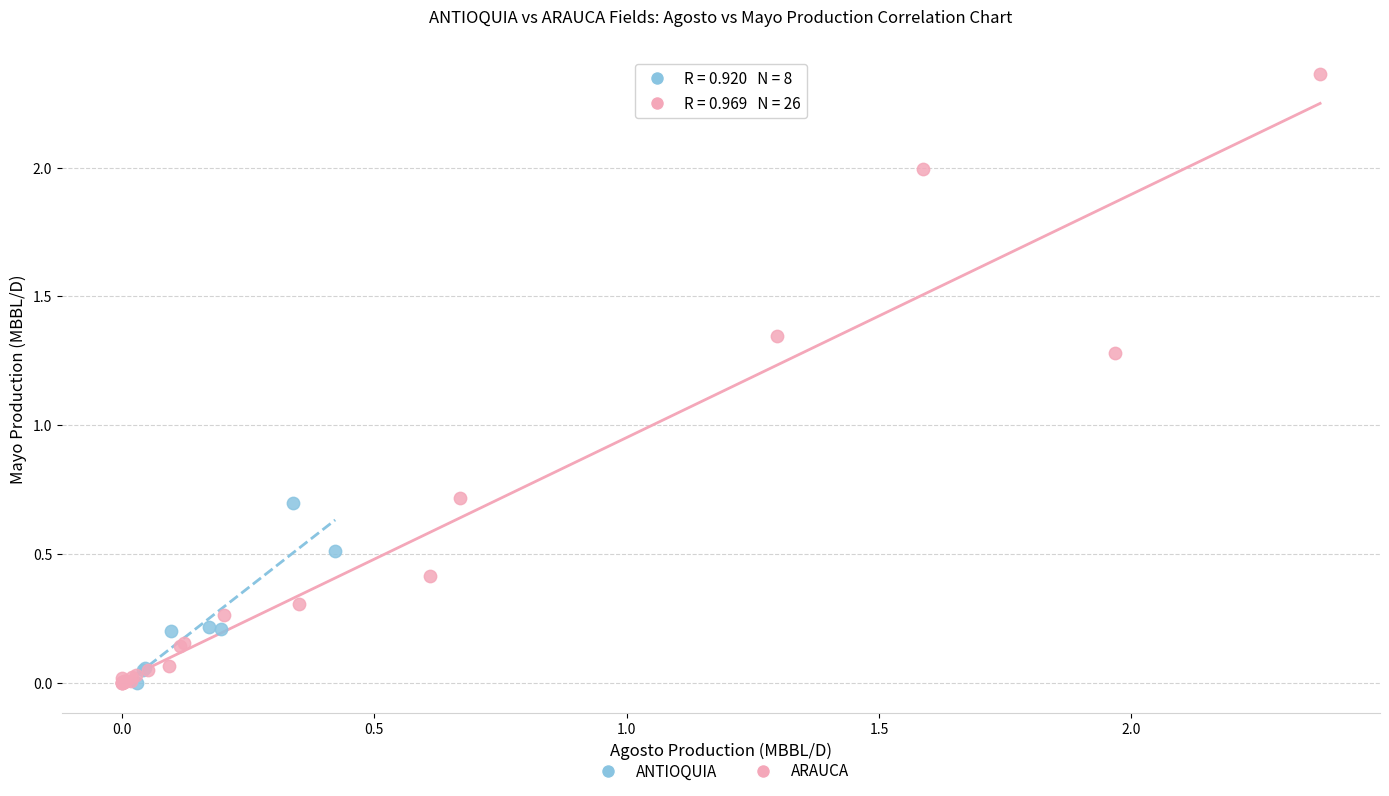

Which series has the widest spread of Y values?

ARAUCA